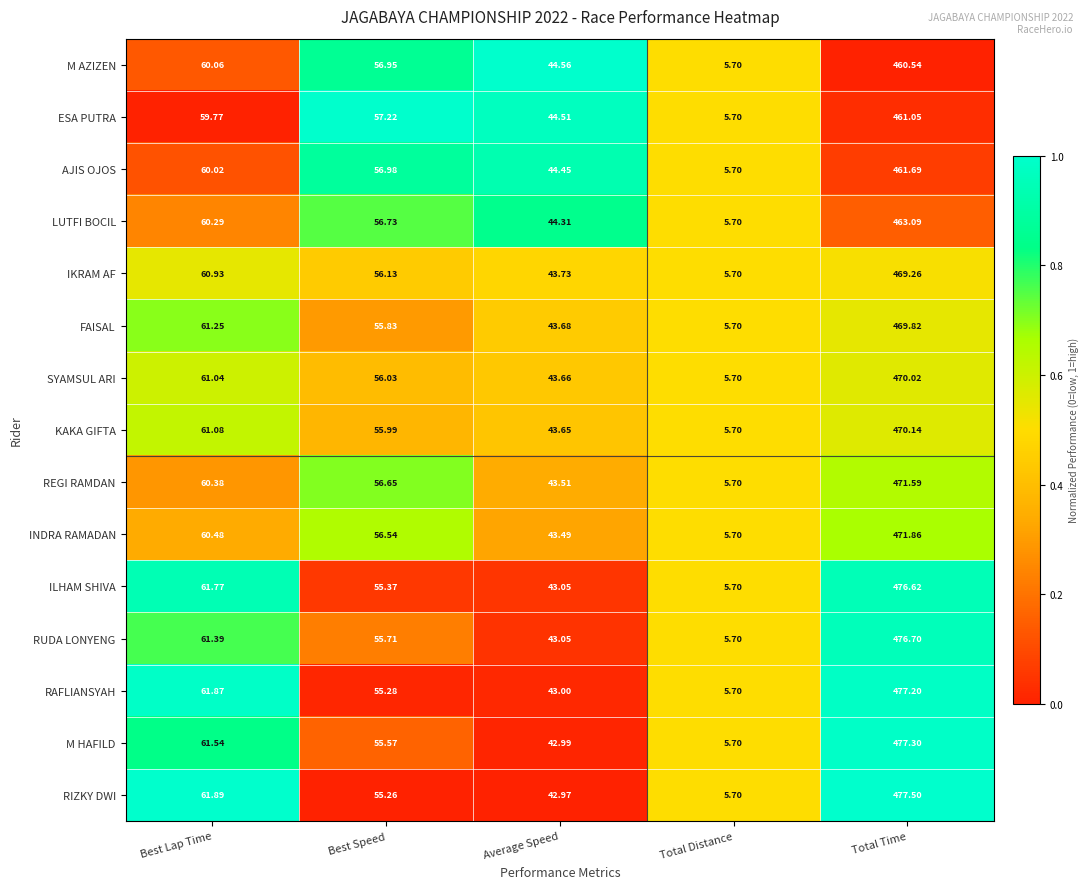

Which series has the largest range (max minus min)?

RIZKY DWI